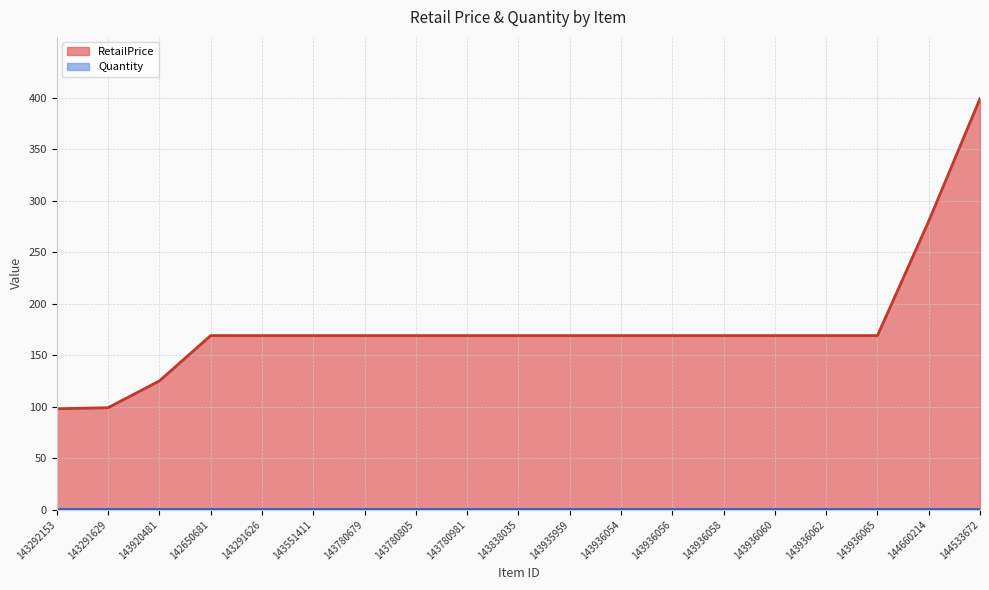

Between 144660214 and 144533672, which is larger?

144533672